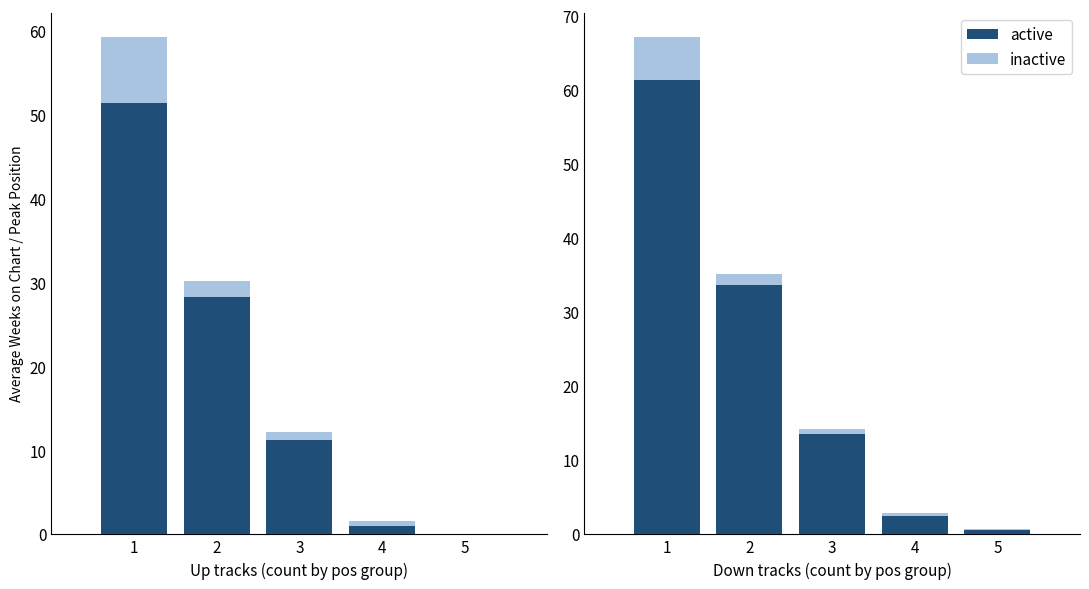

List the labels in order of inactive value, smallest first.

5, 4, 3, 2, 1